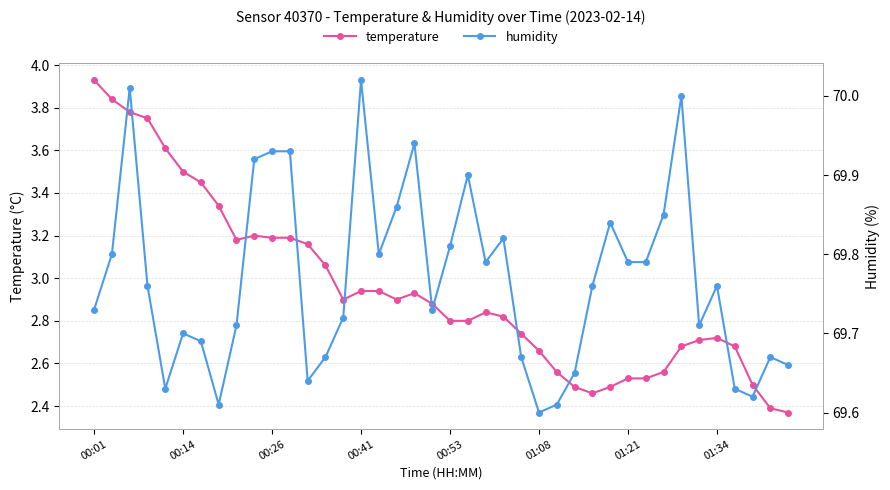

True or false: temperature has more than 0 interior local peaks.

True